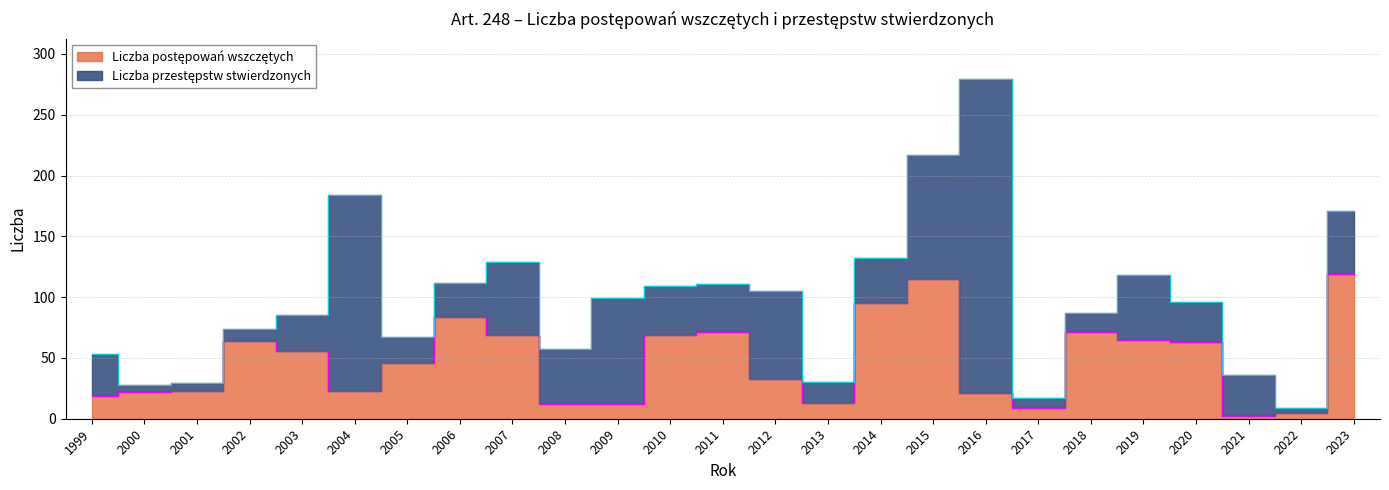

Which category has the lowest value across all series?

2021